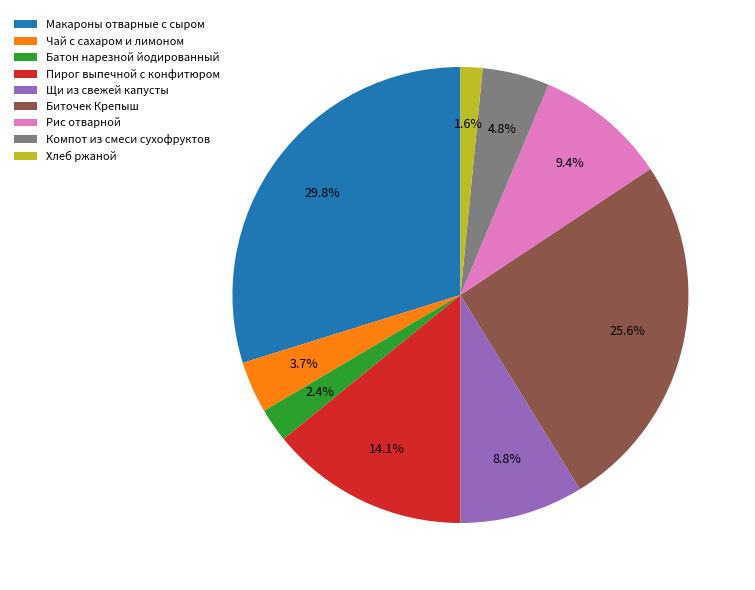

To the nearest percent, what percentage of the pie is Хлеб ржаной?

2%